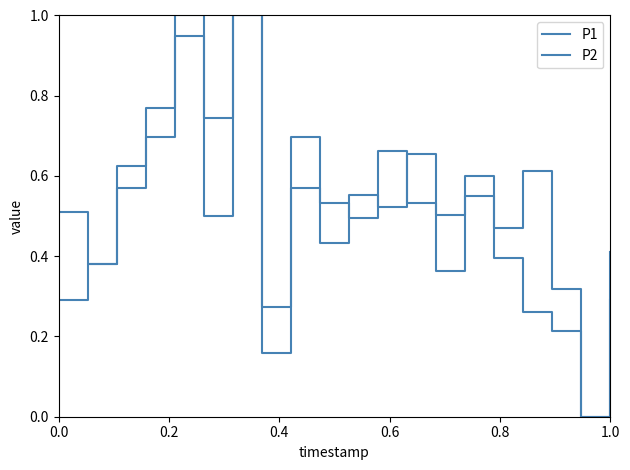

Rank the series by their average value, from lowest to highest.

P2, P1